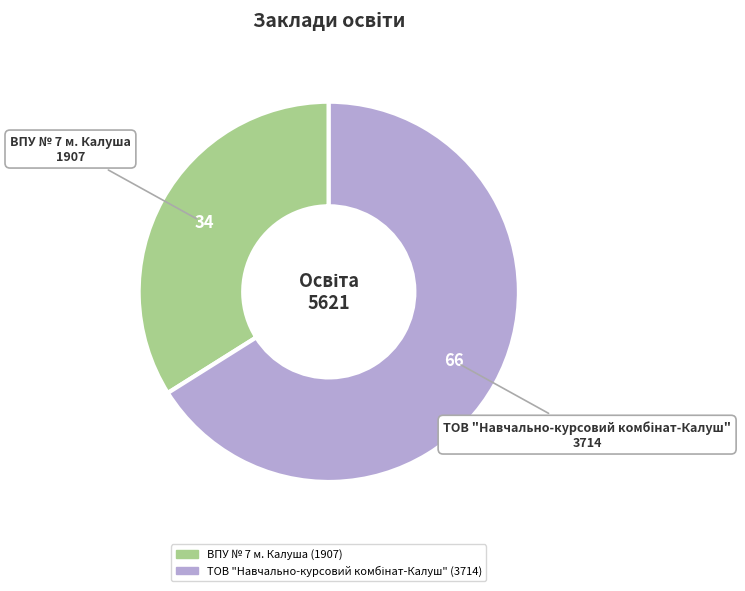

The ВПУ № 7 м. Калуша slice represents 24% of the pie. True or false?

False